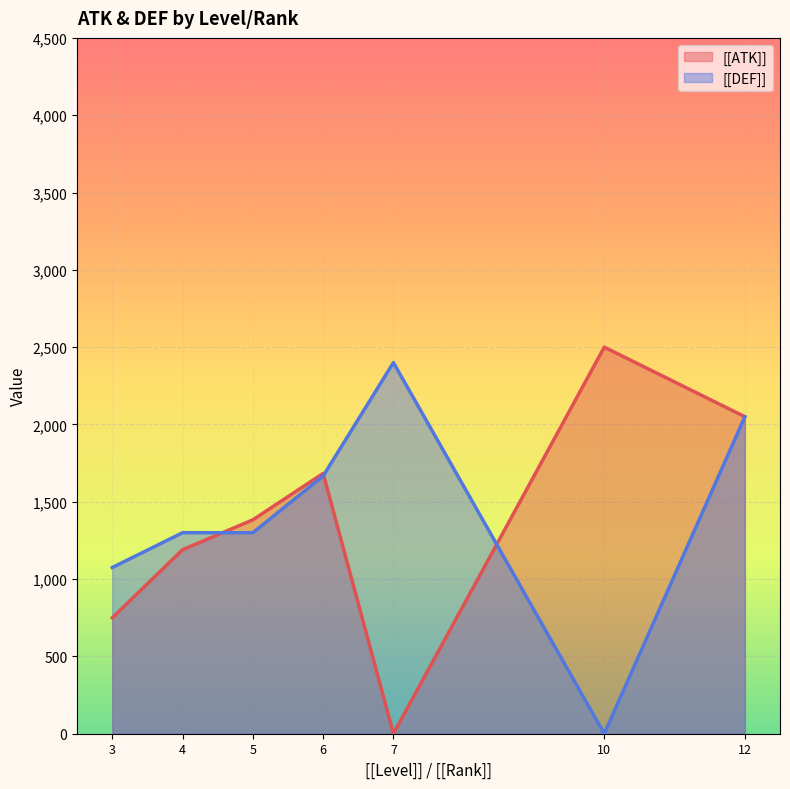

At 10, list the series in order from smallest to largest.

[[DEF]], [[ATK]]